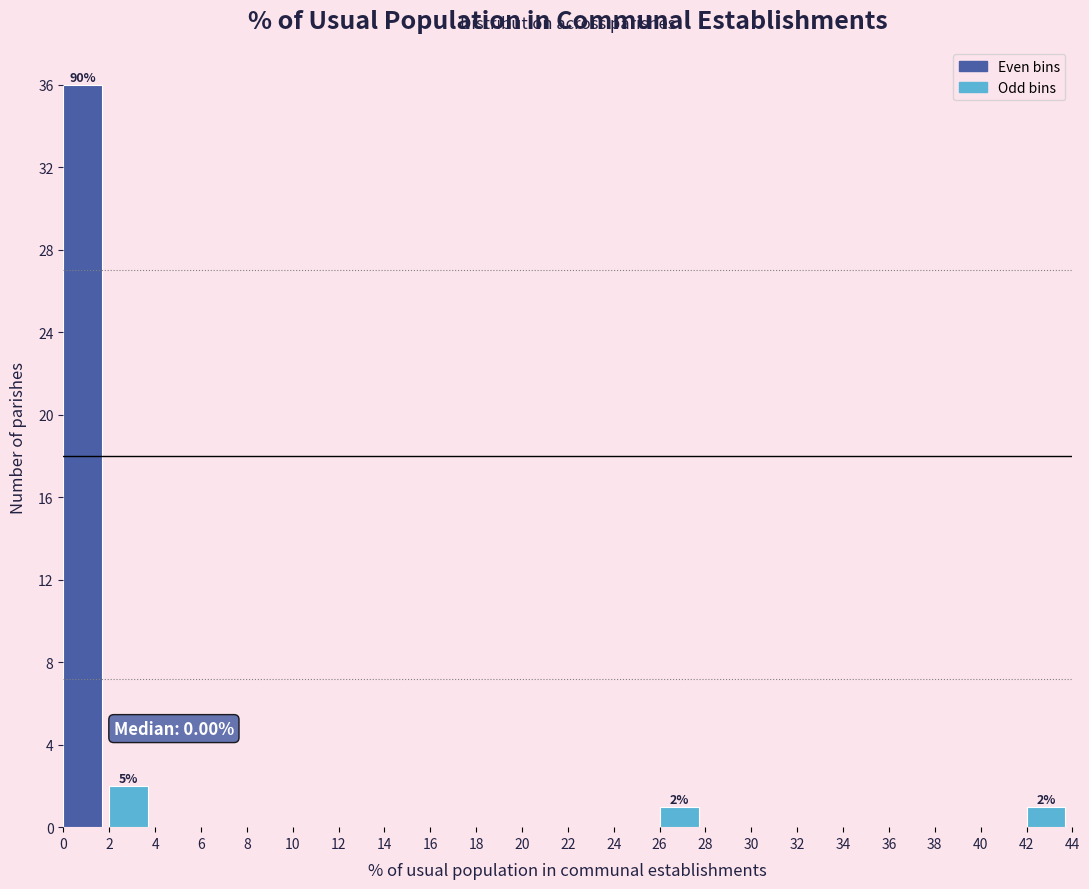

Which range on the x-axis has the tallest bar?

0 to 2